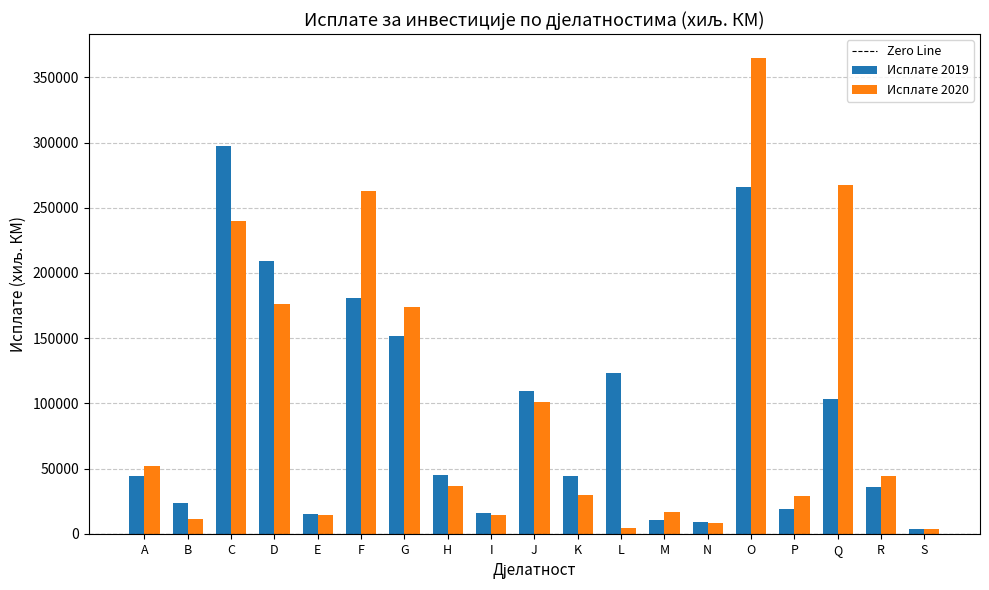

Is it true that Исплате 2019 equals 89672 at O?

False